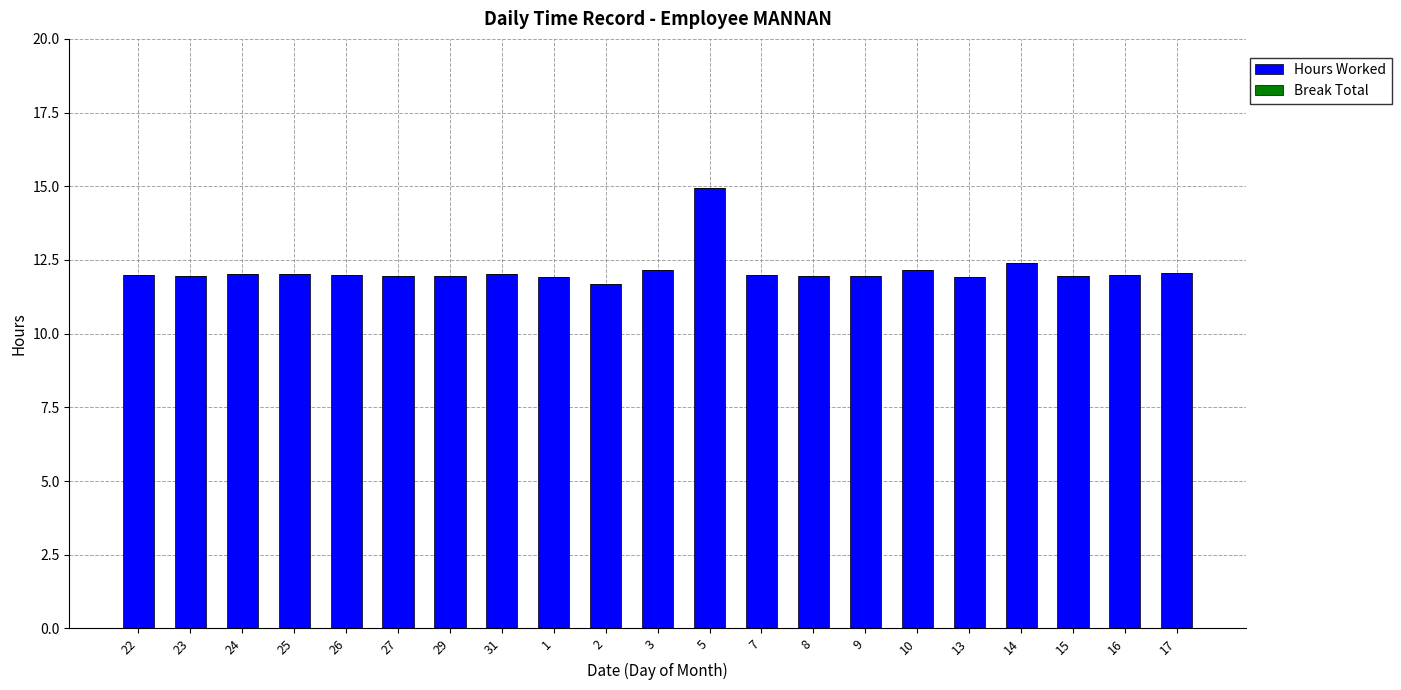

What is the greatest value displayed?

14.9